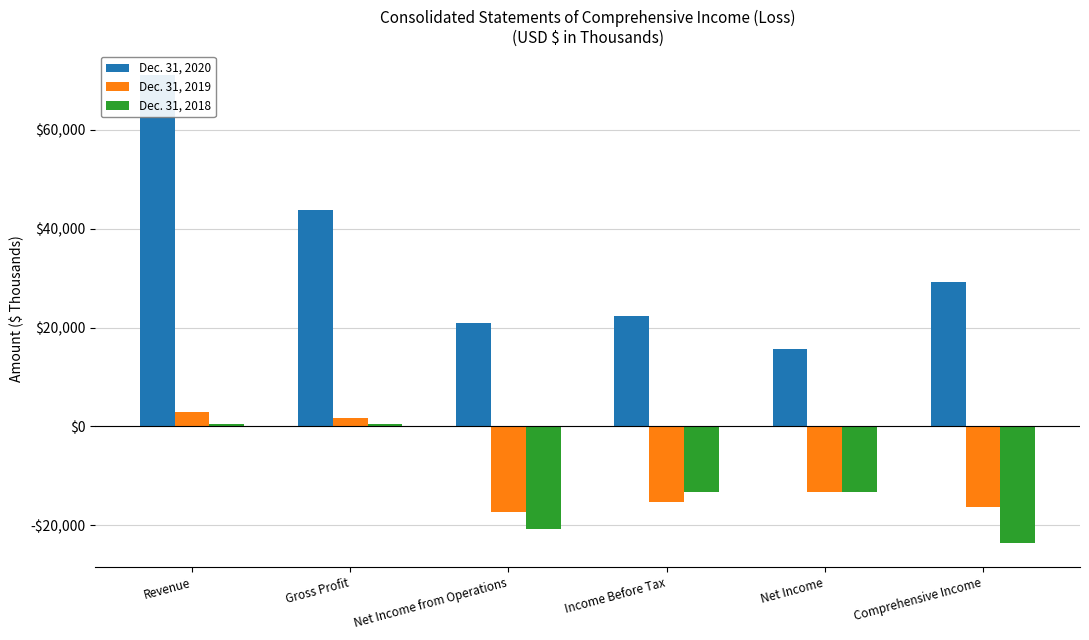

Rank the series by their maximum value, from highest to lowest.

Dec. 31, 2020, Dec. 31, 2019, Dec. 31, 2018